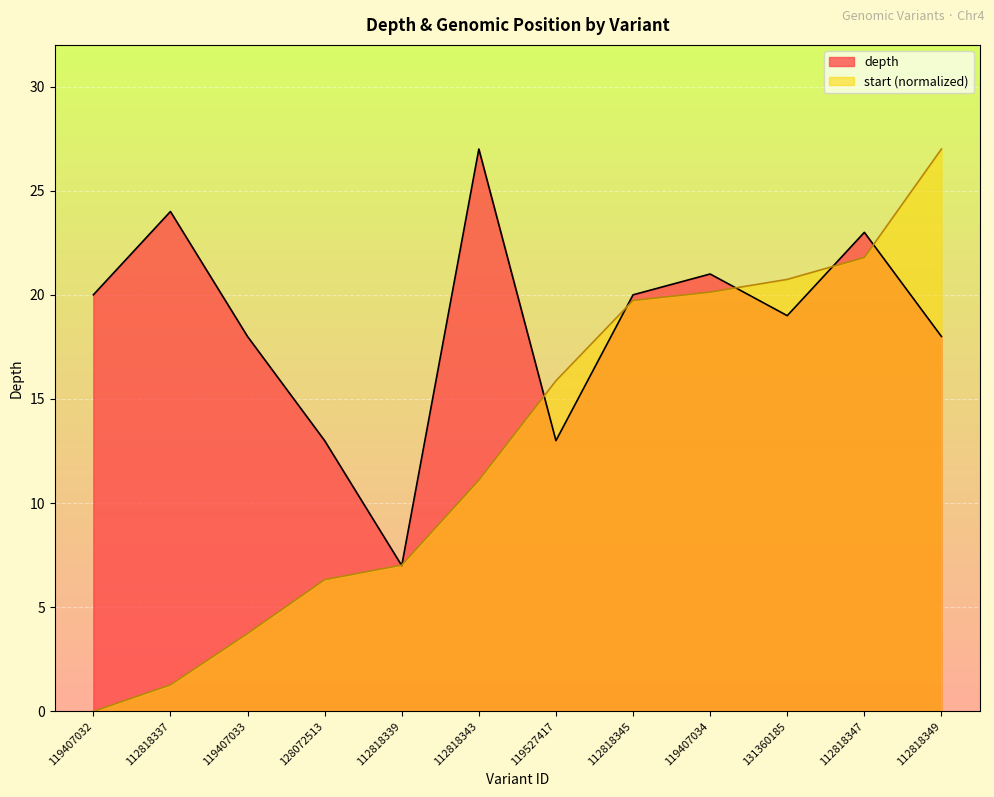

How many data points in depth are less than 20?

6